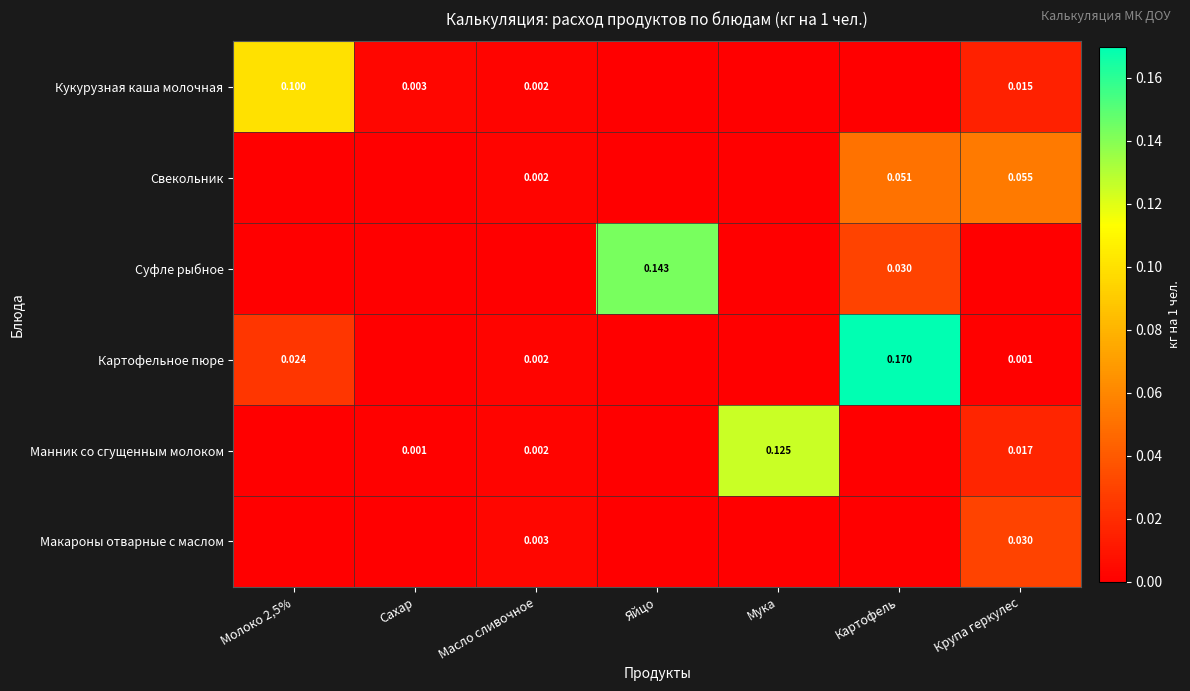

At which label is Кукурузная каша молочная closest to 0?

Яйцо